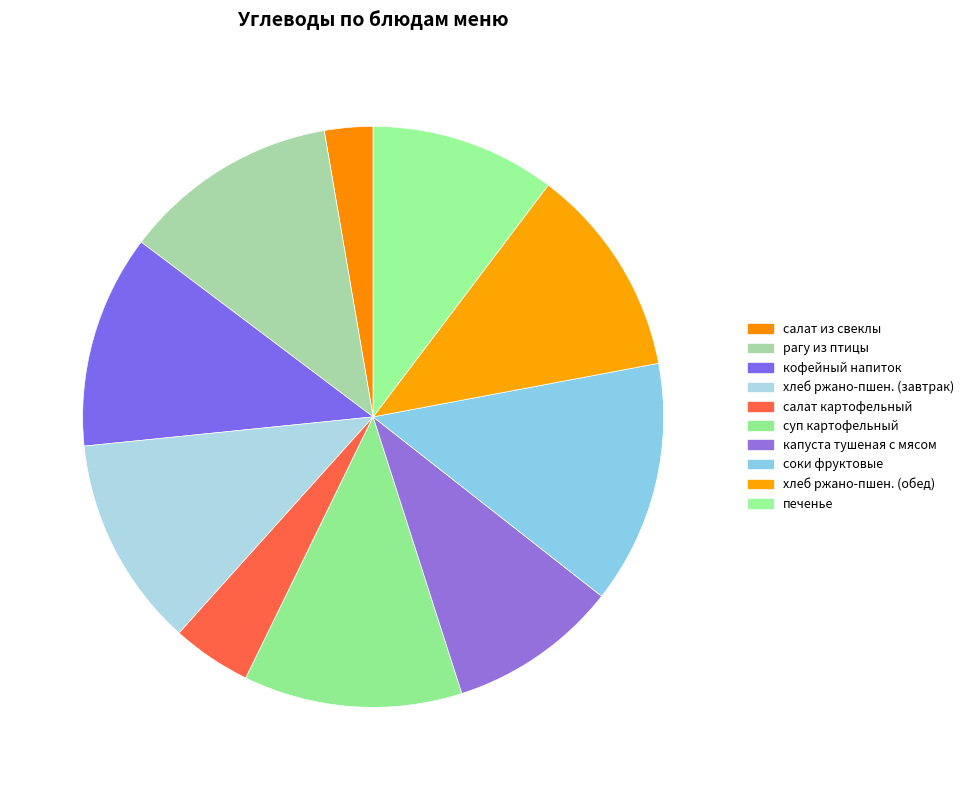

Which category has the smallest portion of the pie?

салат из свеклы с огурцами солеными